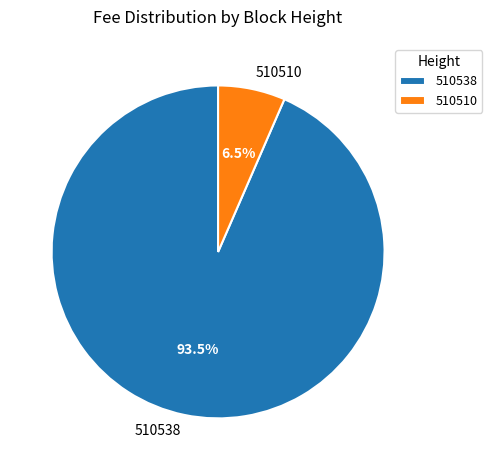

Which has a higher value, 510510 or 510538?

510538